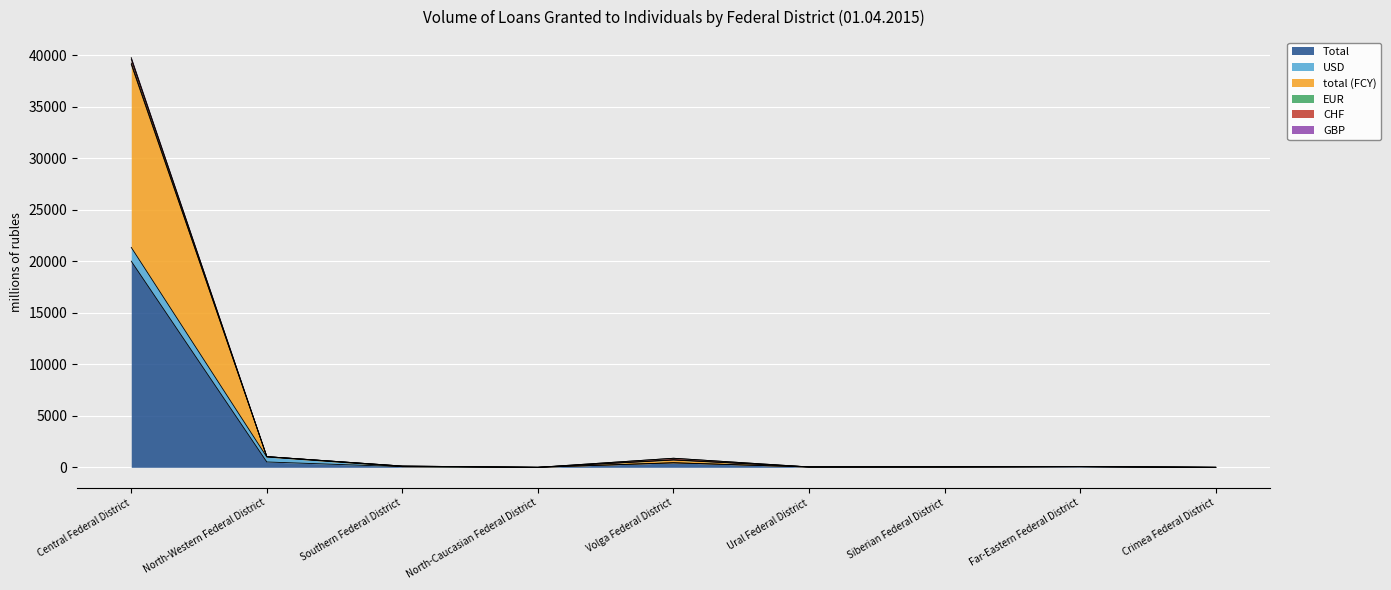

What is the maximum value shown in the chart?

39779